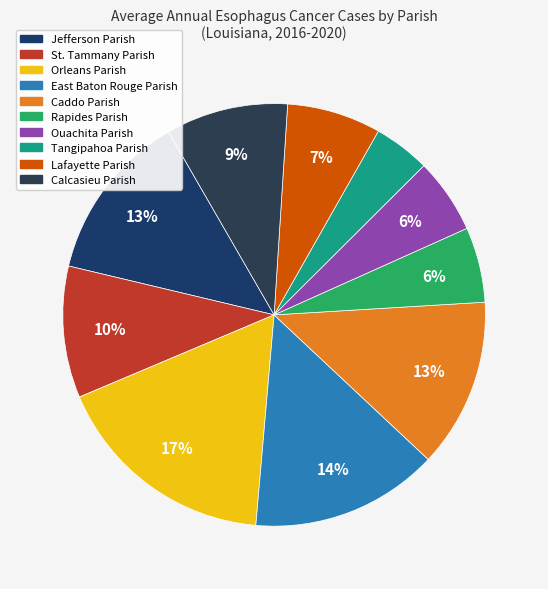

Combined, what portion of the pie is Jefferson Parish and Rapides Parish?

18.7%